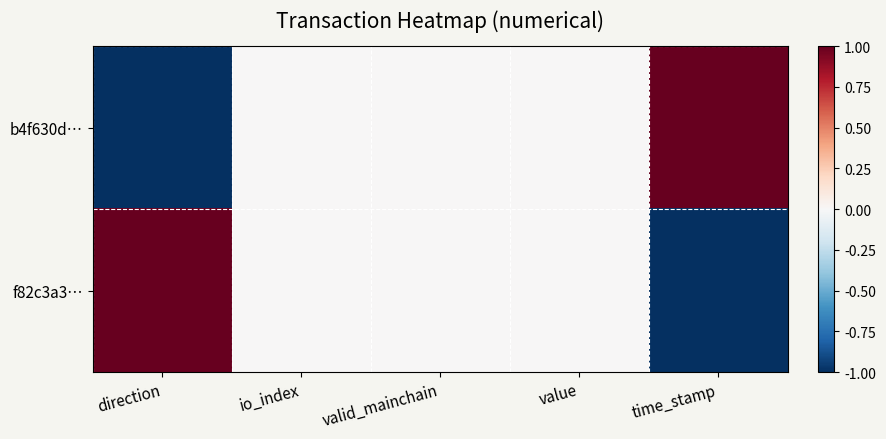

At which category is the sum across all series the highest?

direction